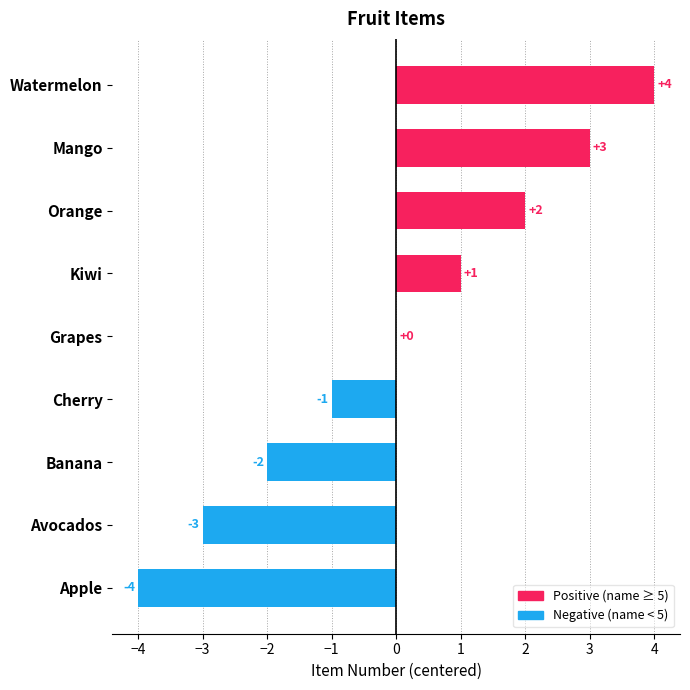

How many values are between -2 and 2?

5